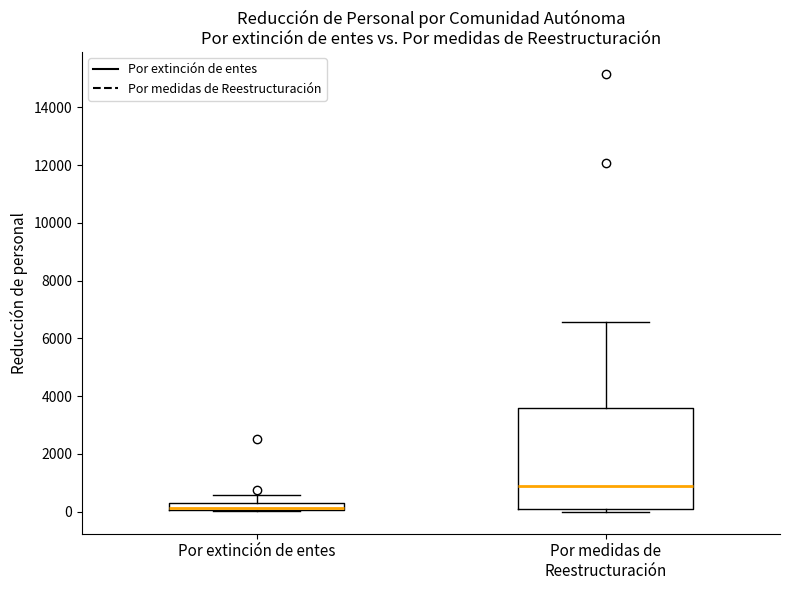

Where is the lower edge of the box for Por extinción de entes on the y-axis? The values are not printed on the chart, so give them approximately, as read against the axis.

0